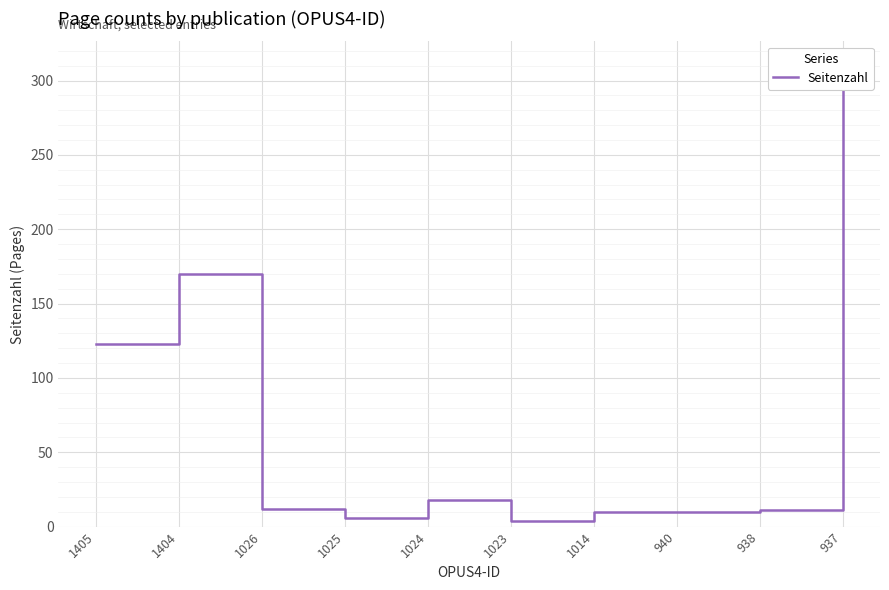

What is the minimum value shown in the chart?

4